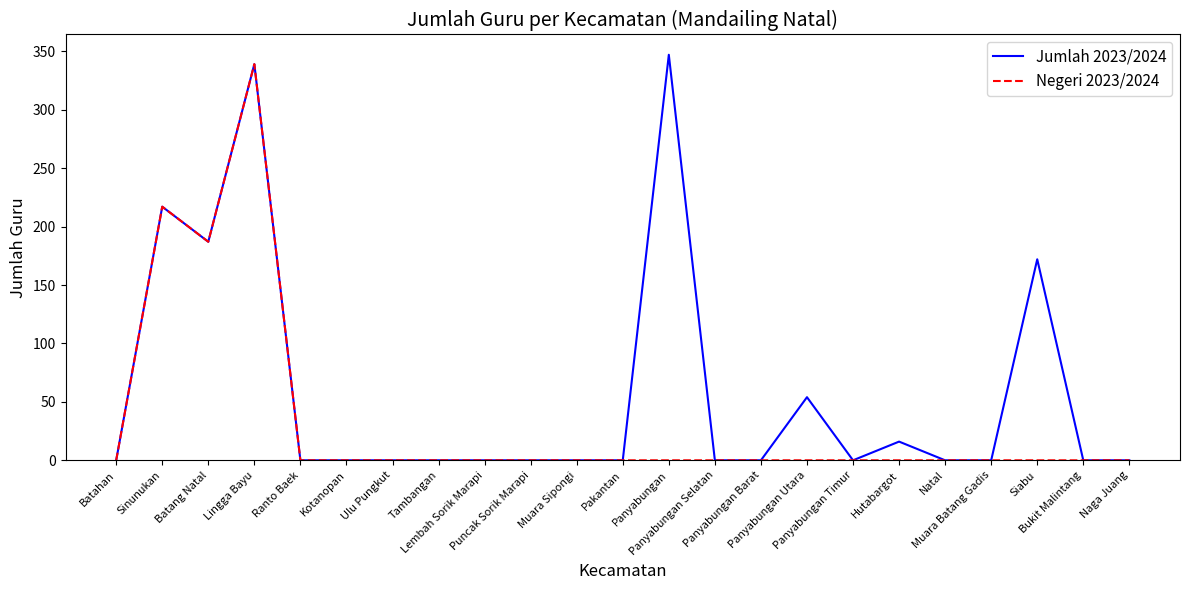

Which series has the largest total across all categories?

Jumlah 2023/2024